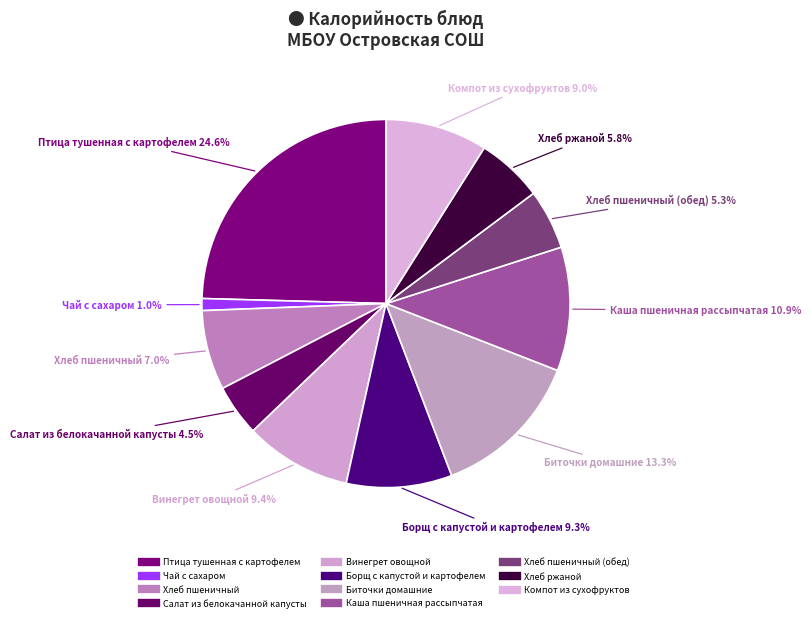

To the nearest percent, what is the difference between the largest and smallest slice percentages?

24%